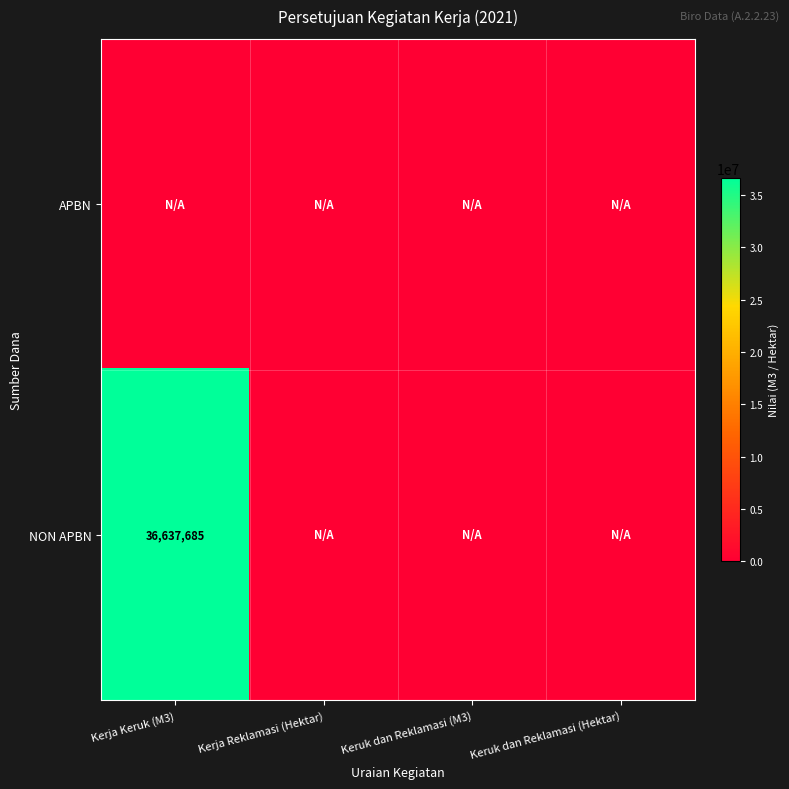

The value of NON APBN at Kerja Keruk (M3) is 36637685. True or false?

True